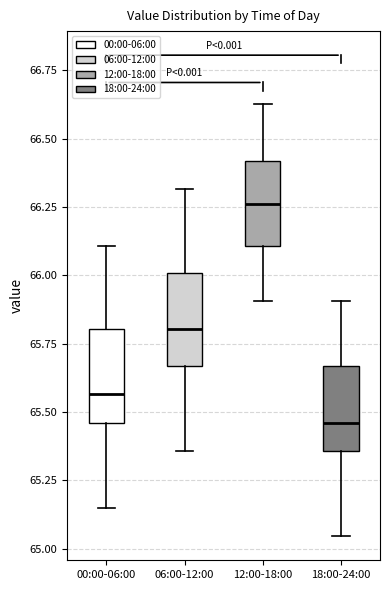

Where is the lower edge of the box for 12:00-18:00 on the y-axis? The values are not printed on the chart, so give them approximately, as read against the axis.

66.10